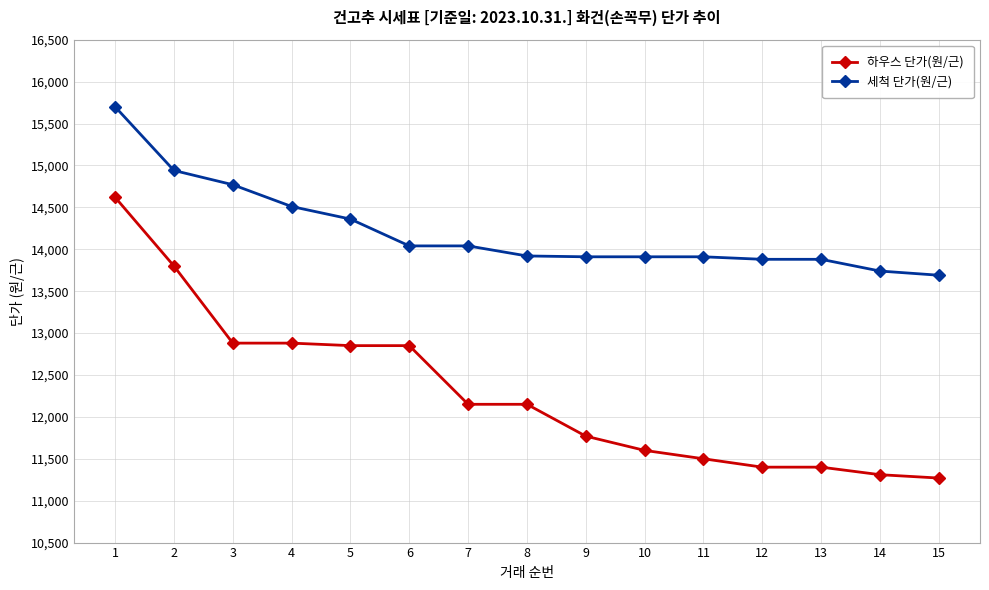

What is the difference between the 세척 단가(원/근) values at 13 and 15?

190